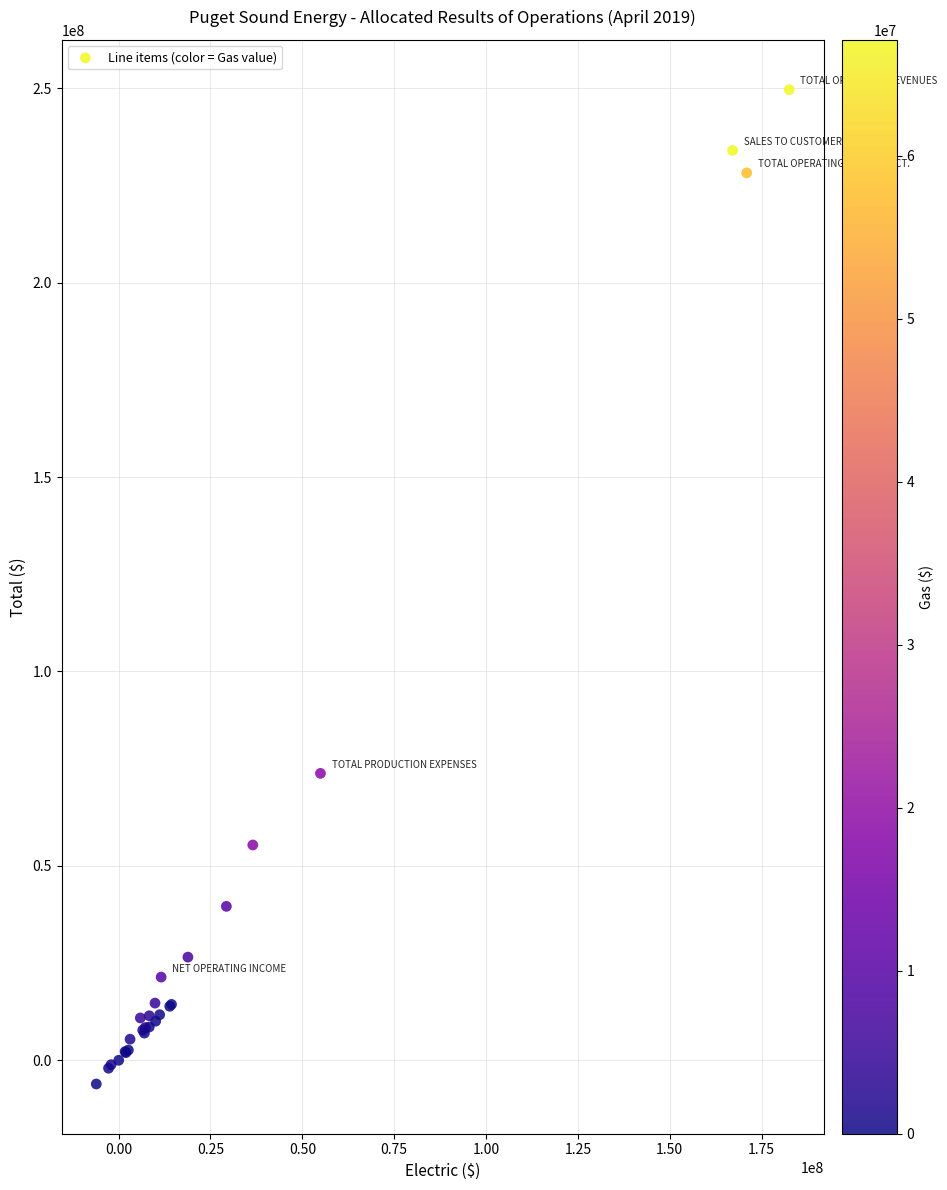

What Y value in the scatter plot is closest to 121771122?

73797994.2